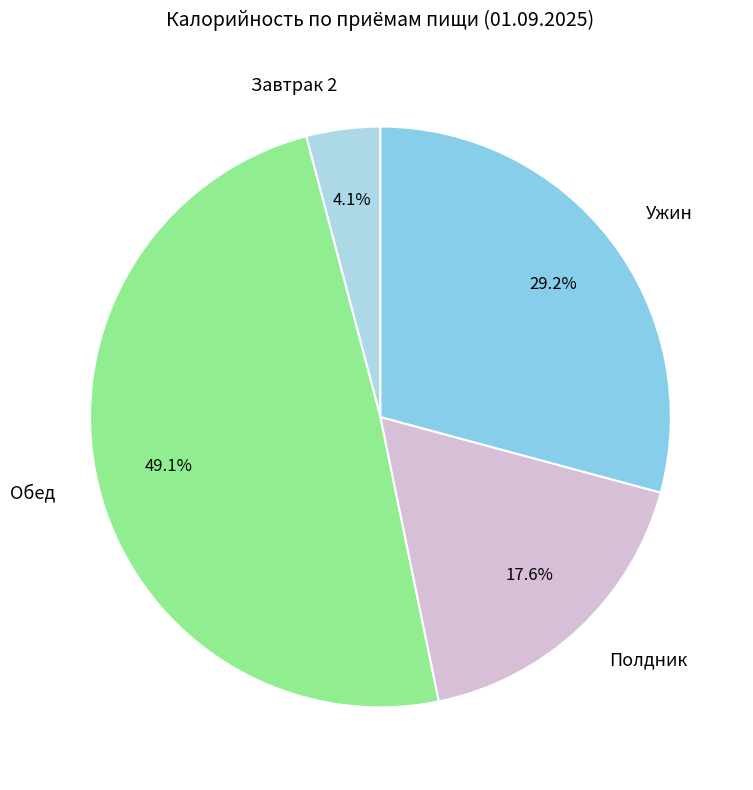

Which has a higher value, Завтрак 2 or Полдник?

Полдник